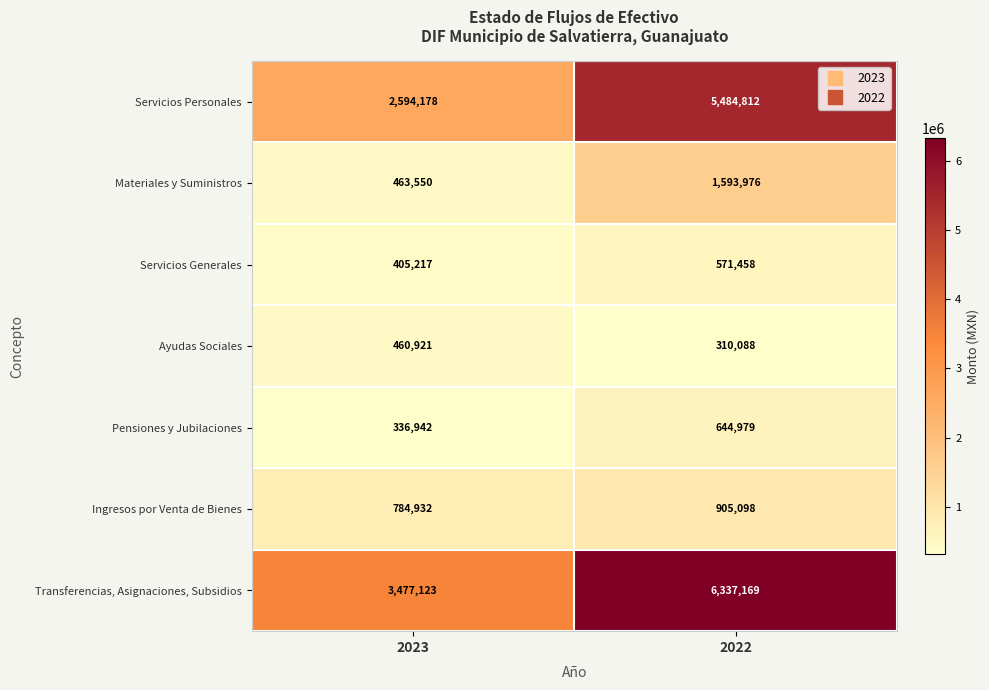

At which label is Materiales y Suministros closest to 1028763?

2023